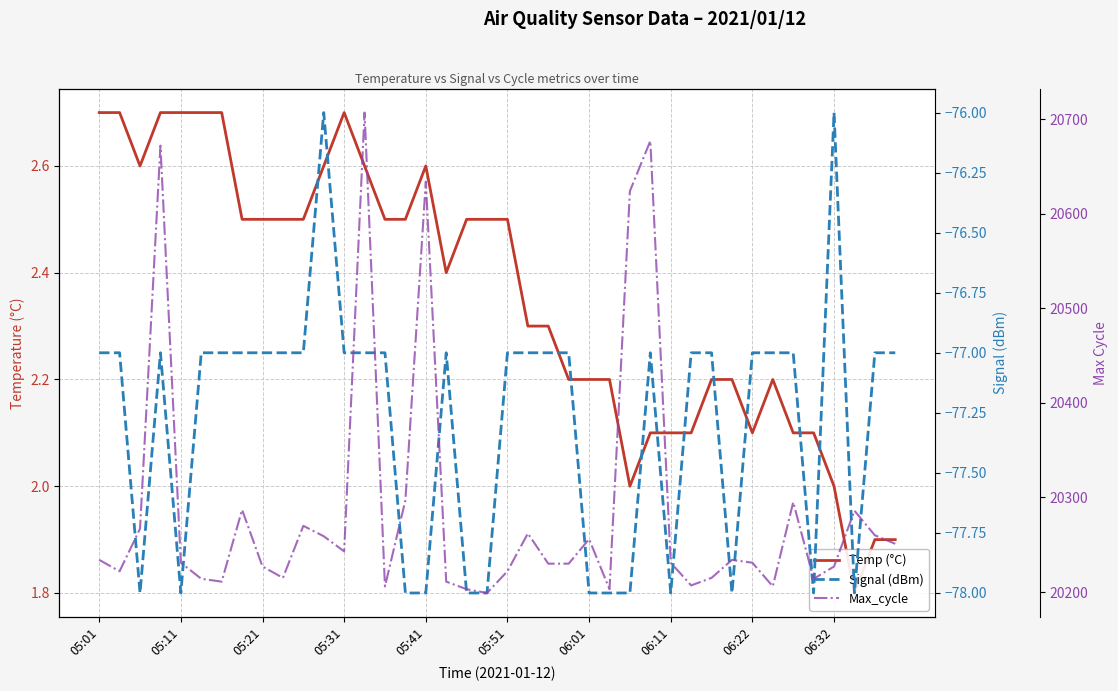

What position from the right is 06:01?

16